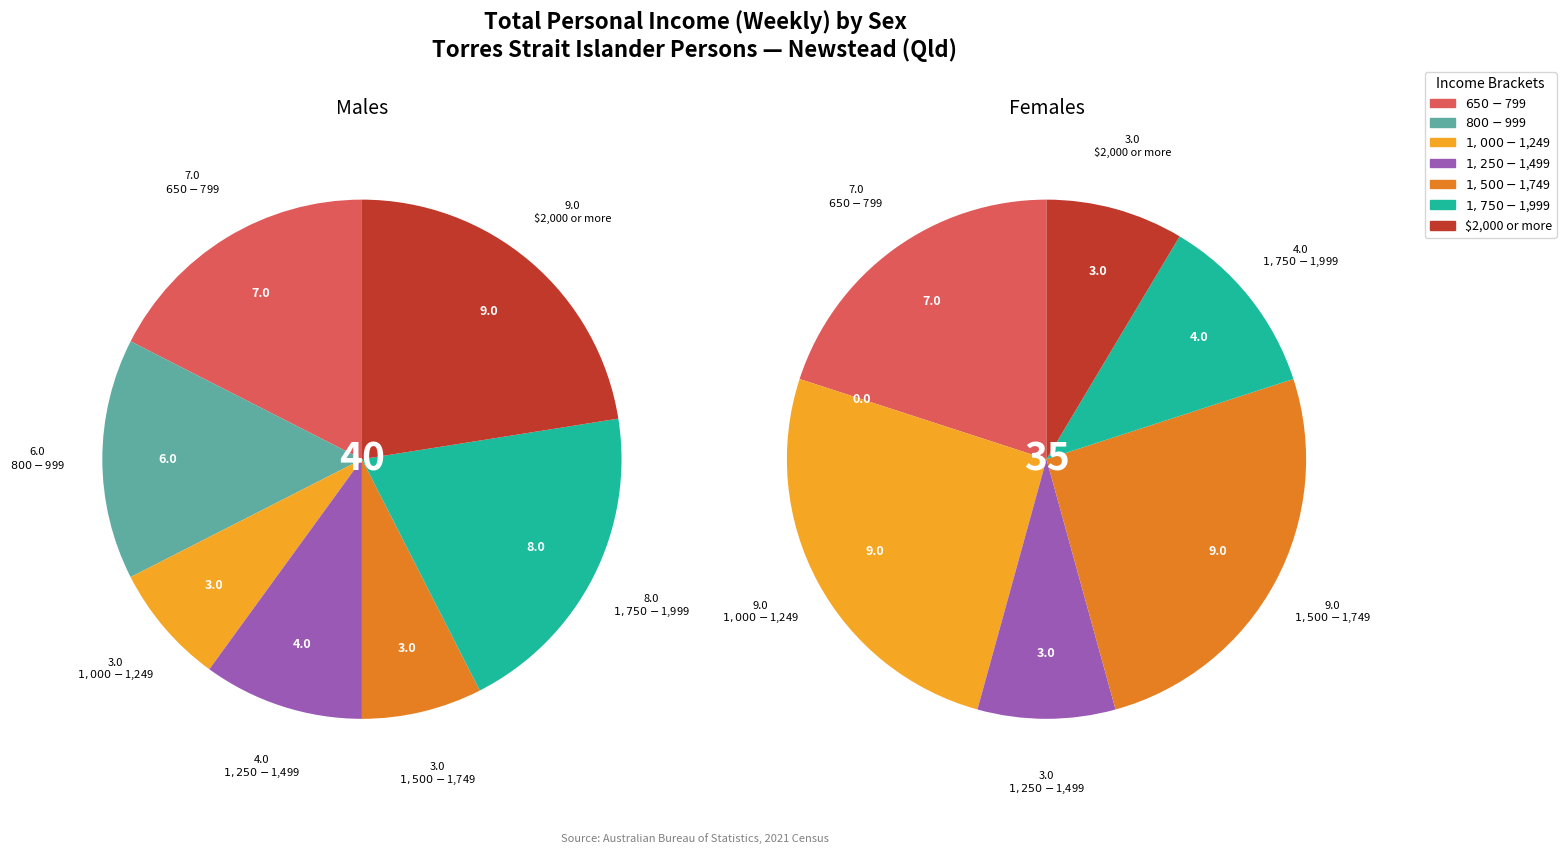

True or false: $800-$999 accounts for 7% of the total.

False